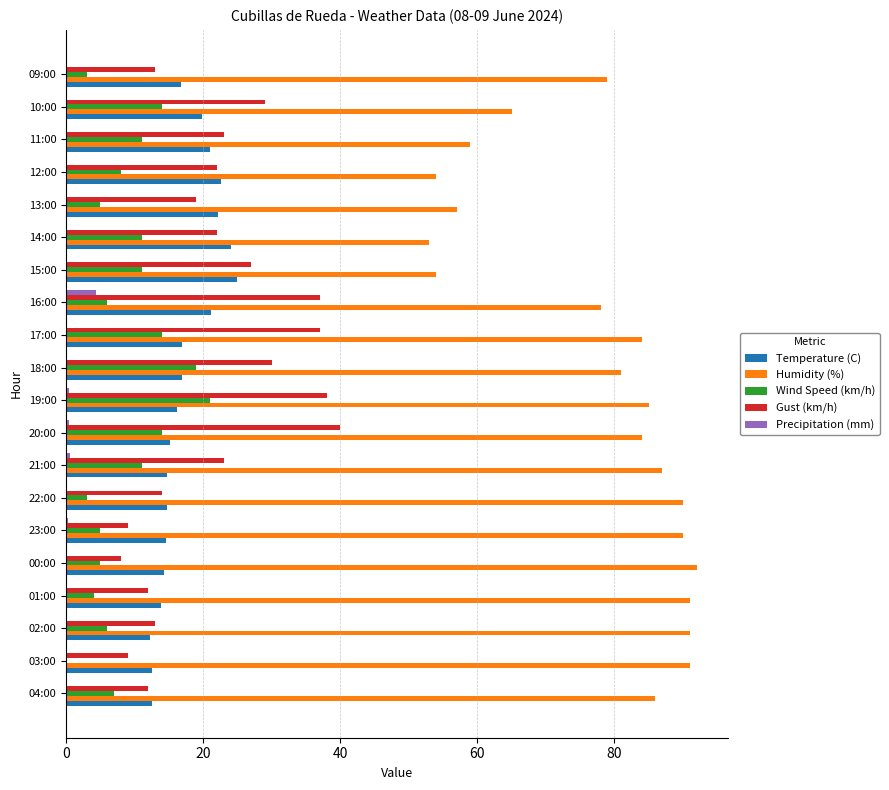

What is the sum of the Wind Speed (km/h) values at 15:00 and 10:00?

25.0